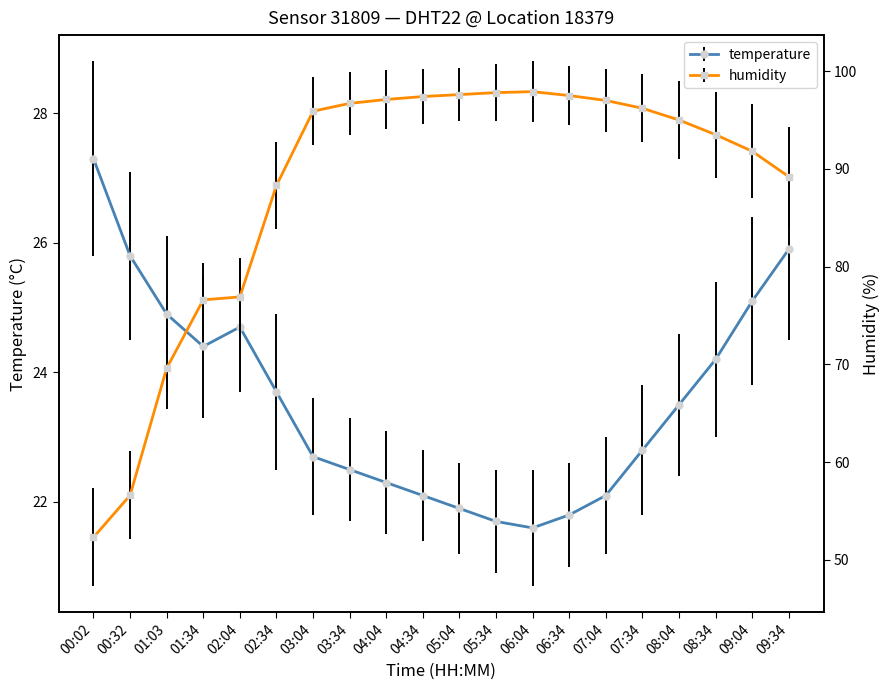

Which has a higher value, 03:04 or 09:34?

09:34